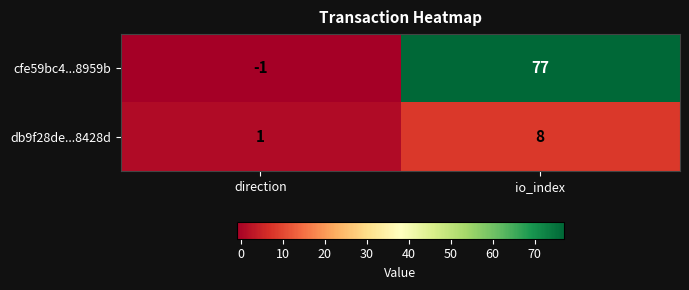

What is the sum of all cfe59bc4...8959b values?

76